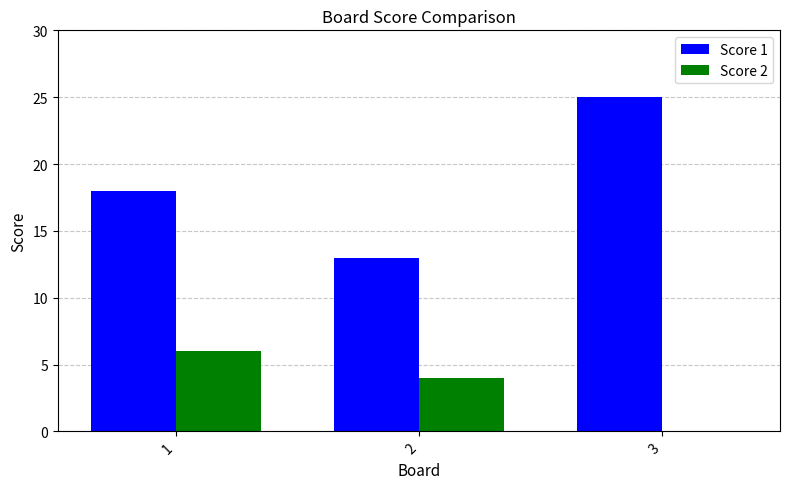

True or false: Score 1 has a value of 18 at 1.

True